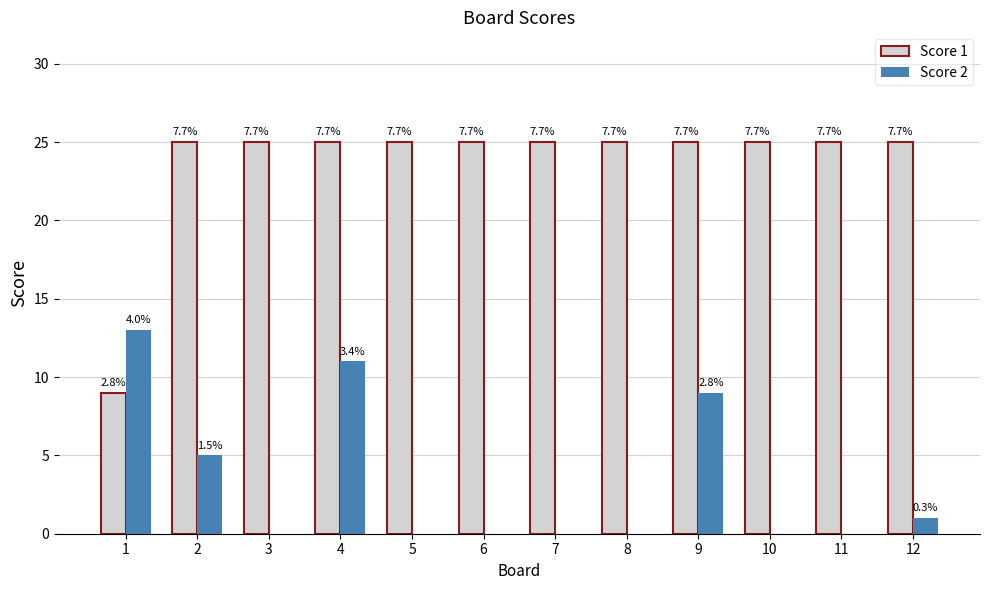

The Score 2 series shows 7 at 5. True or false?

False